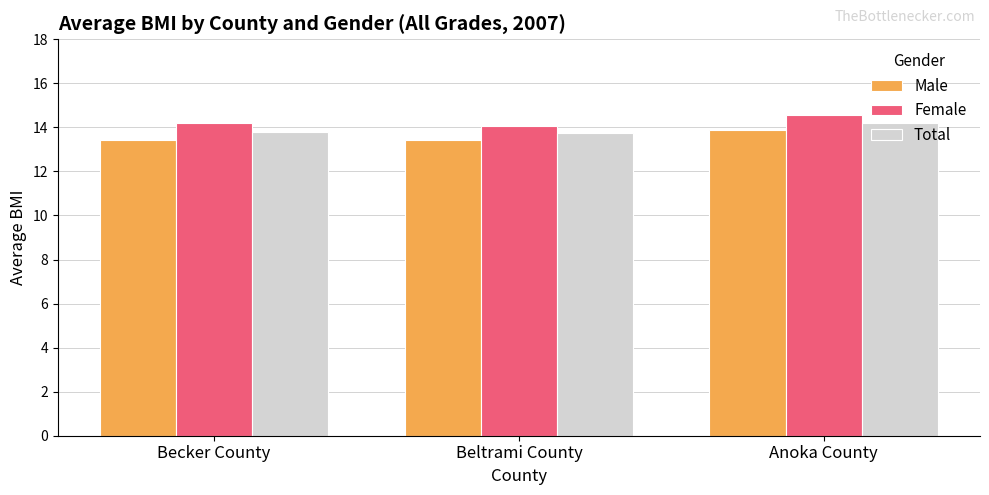

What is the value of the Female bar at the 3rd from the left?

14.5